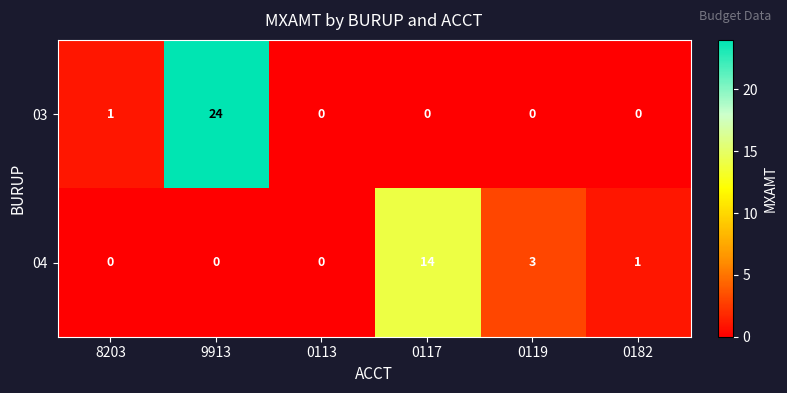

What is the average value of the 04 series?

3